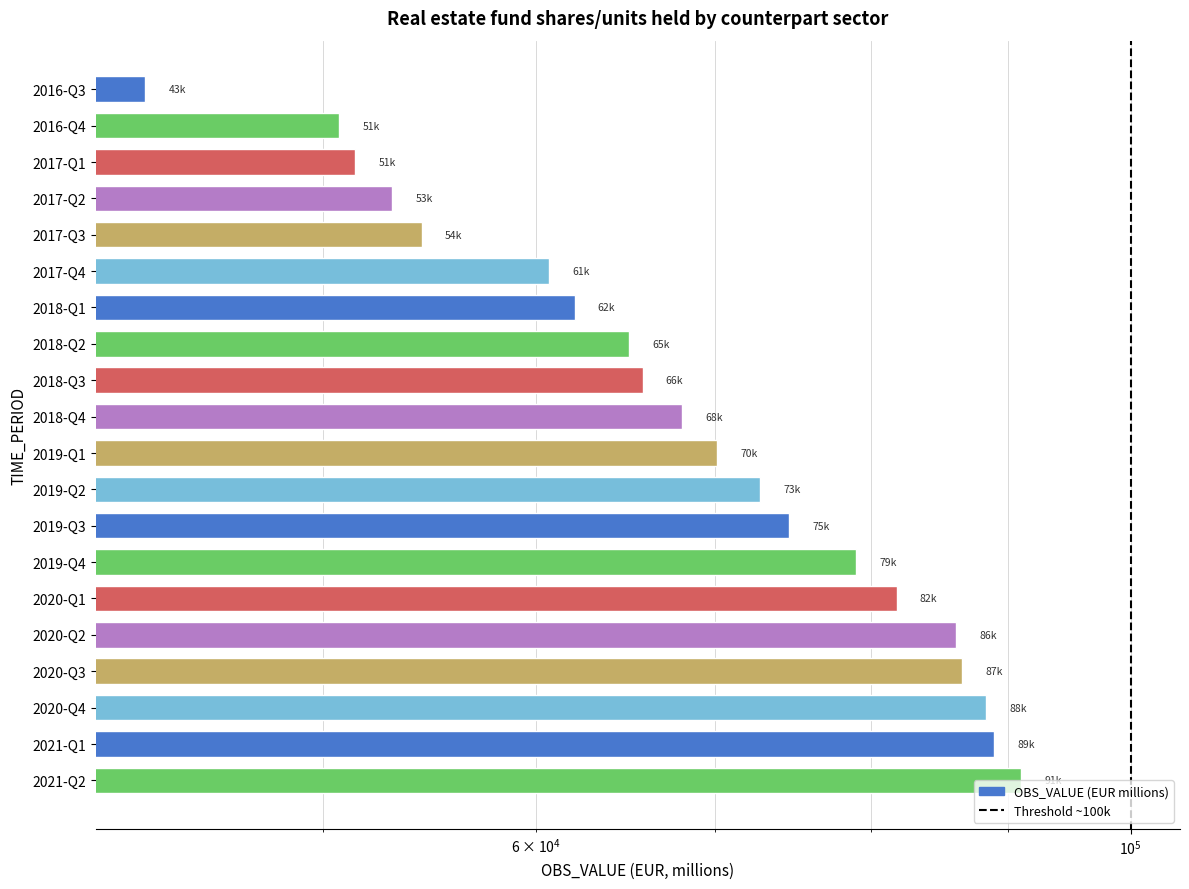

How many distinct data groups are displayed?

1